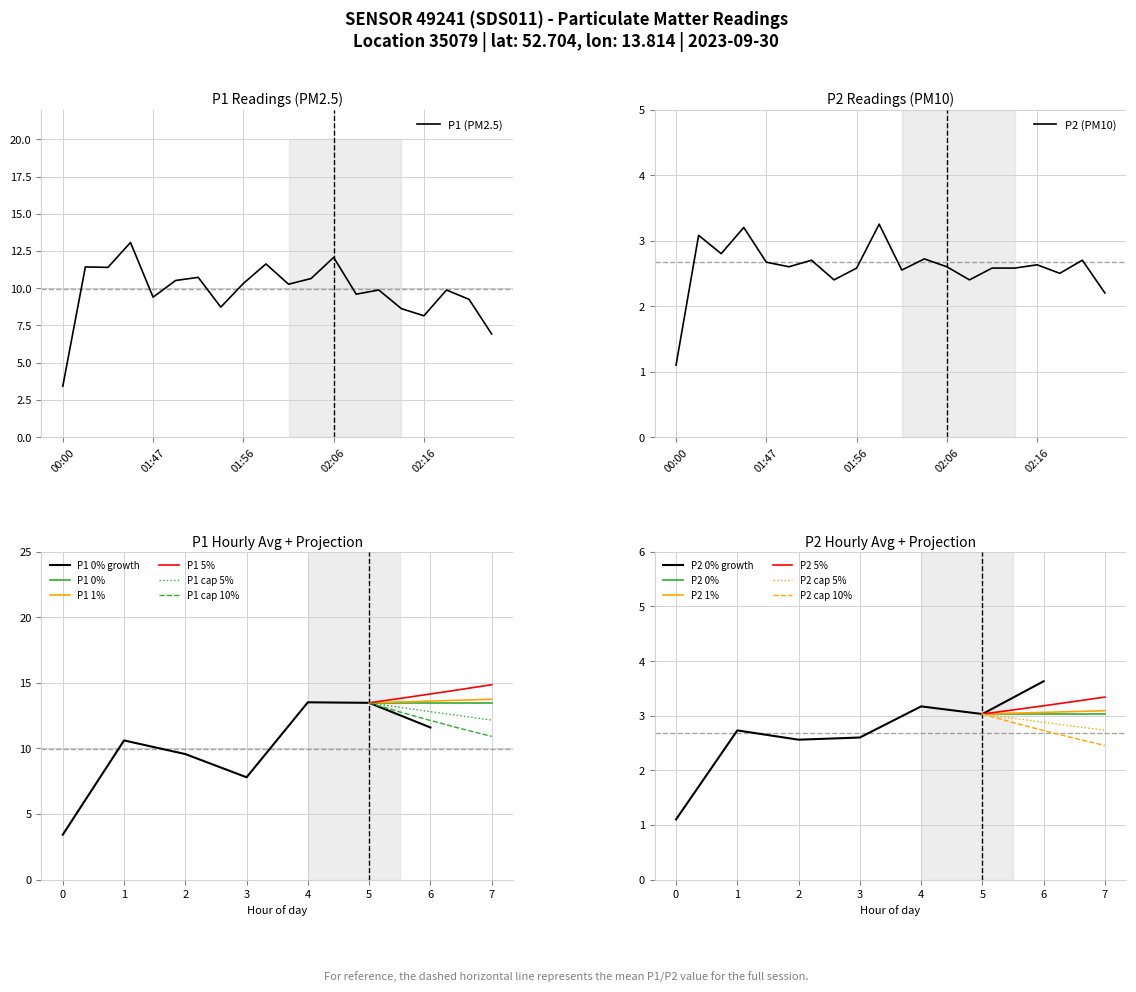

What is the difference between the P2 values at 01:44 and 01:47?

0.5